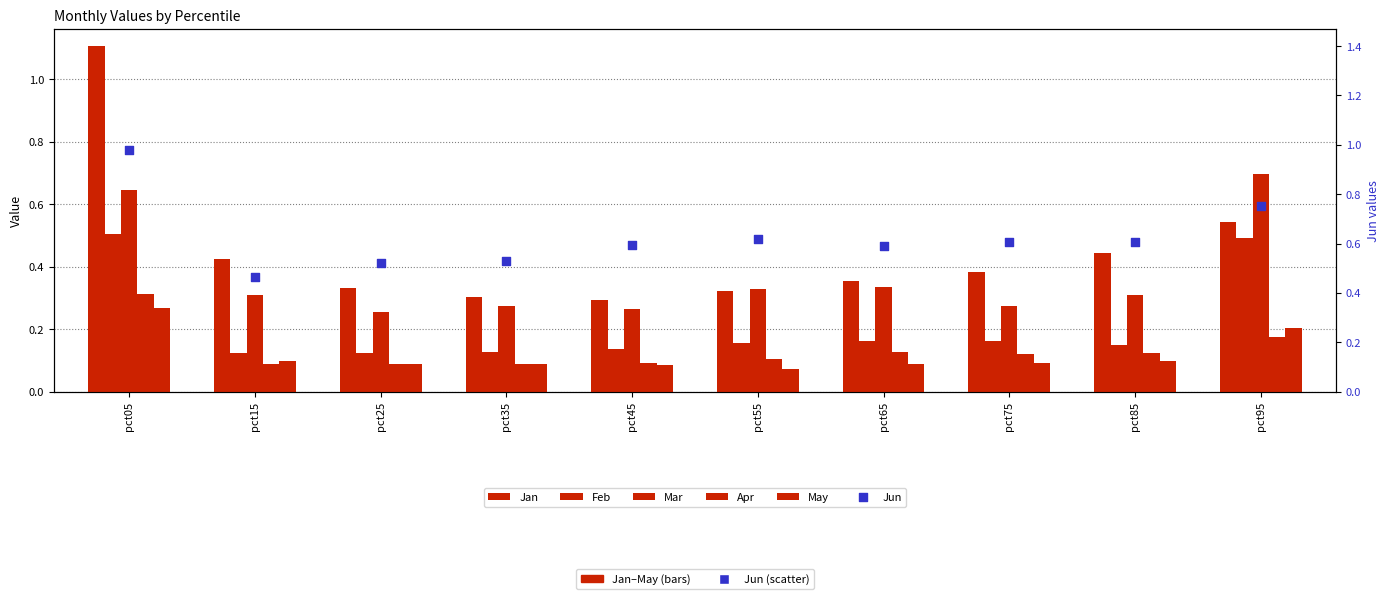

Which series contains the highest Y value?

Jan